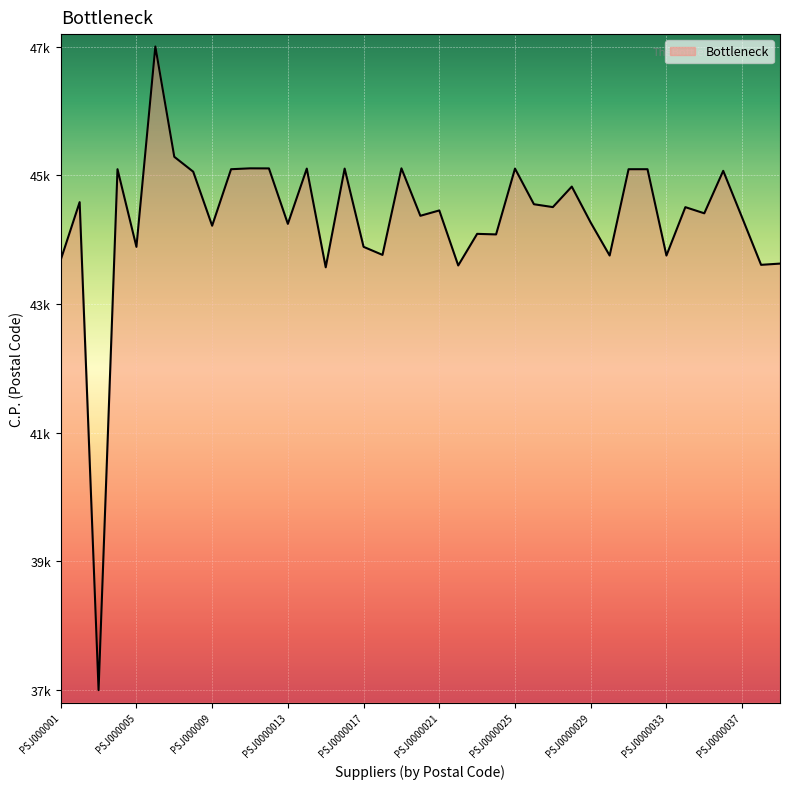

Count the number of values greater than 45016.

19